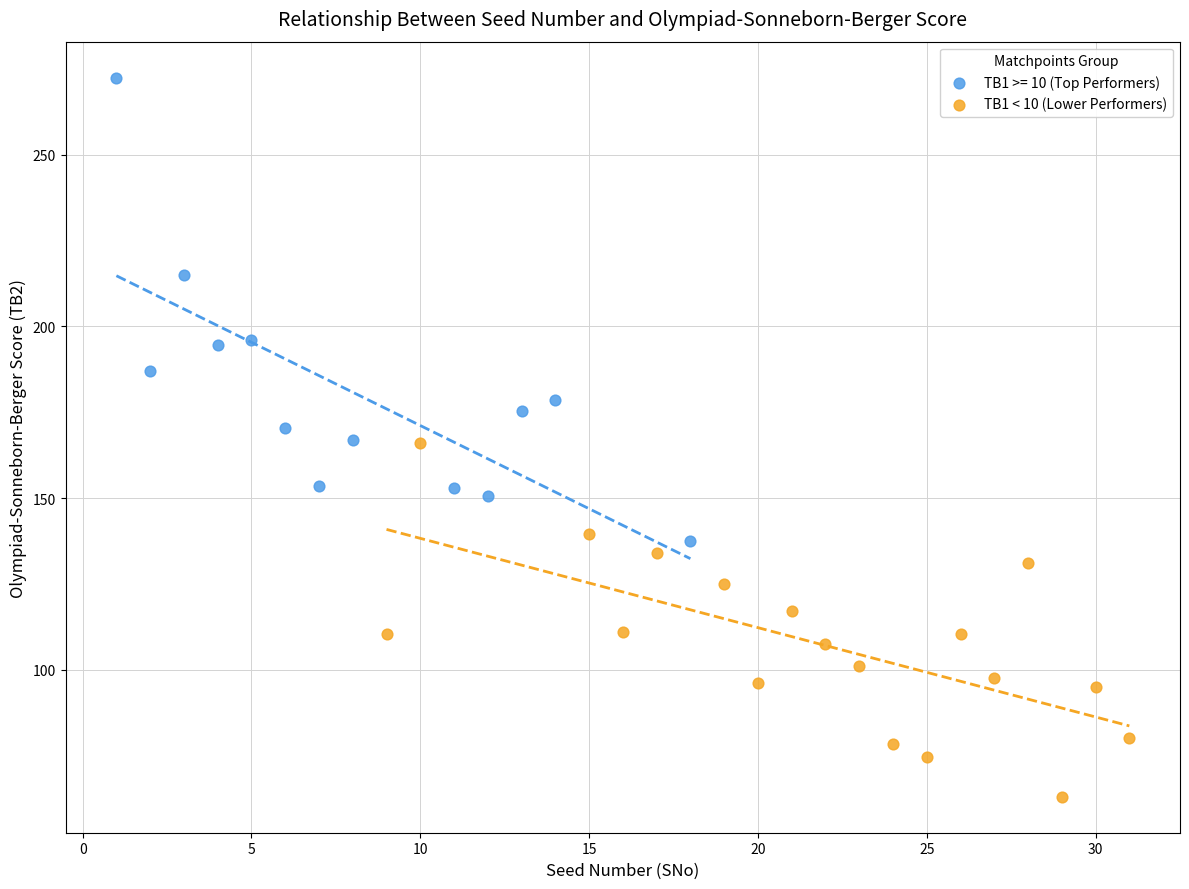

Which series contains the lowest Y value?

TB1 < 10 (Lower Performers)